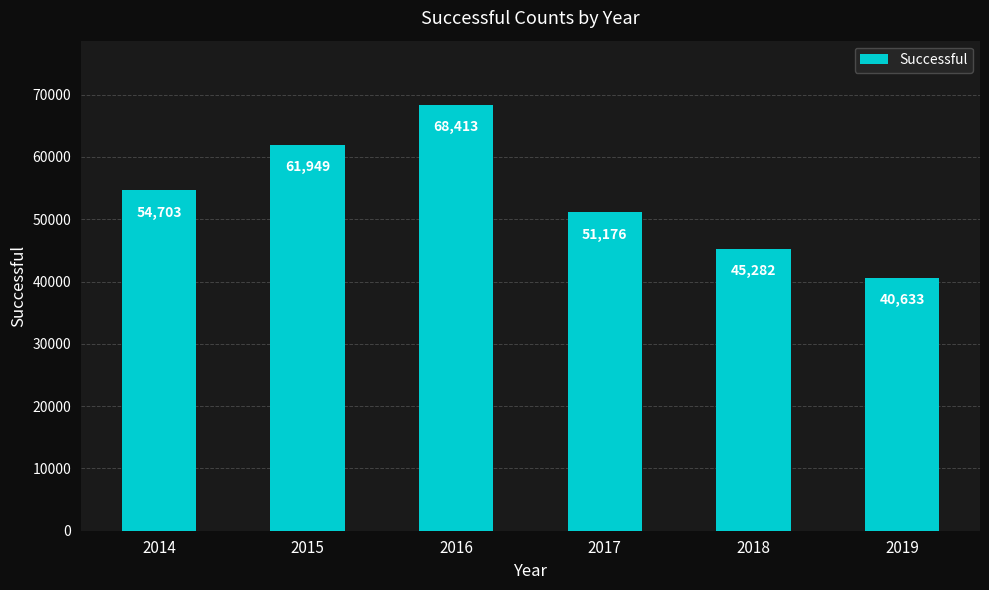

True or false: the data shows 40633 at 2019.

True